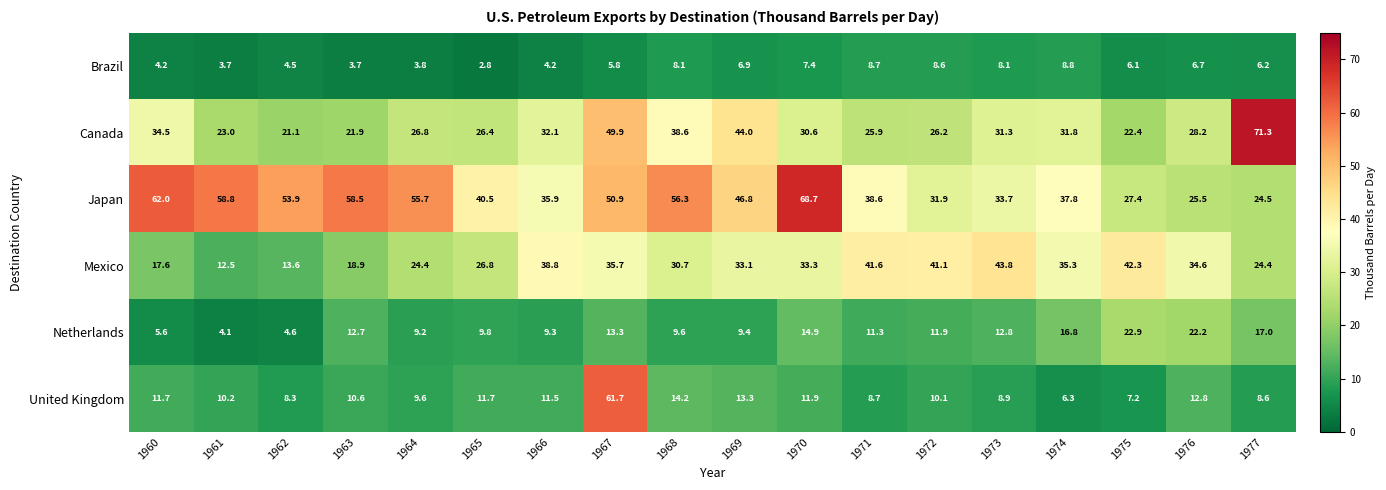

What is the average value of the United Kingdom series?

13.2